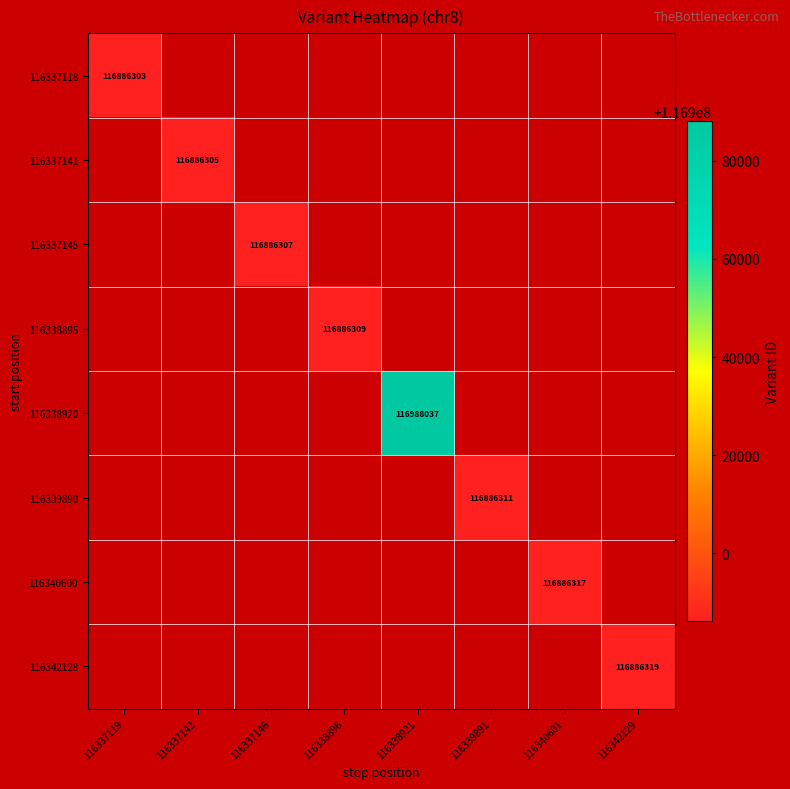

Which has a higher value, 116337142 or 116337146?

116337146